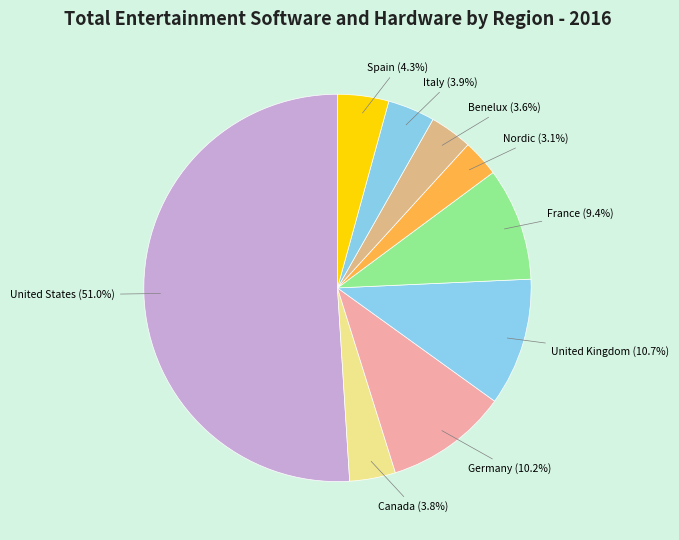

To the nearest percent, what percentage of the pie is Canada?

4%